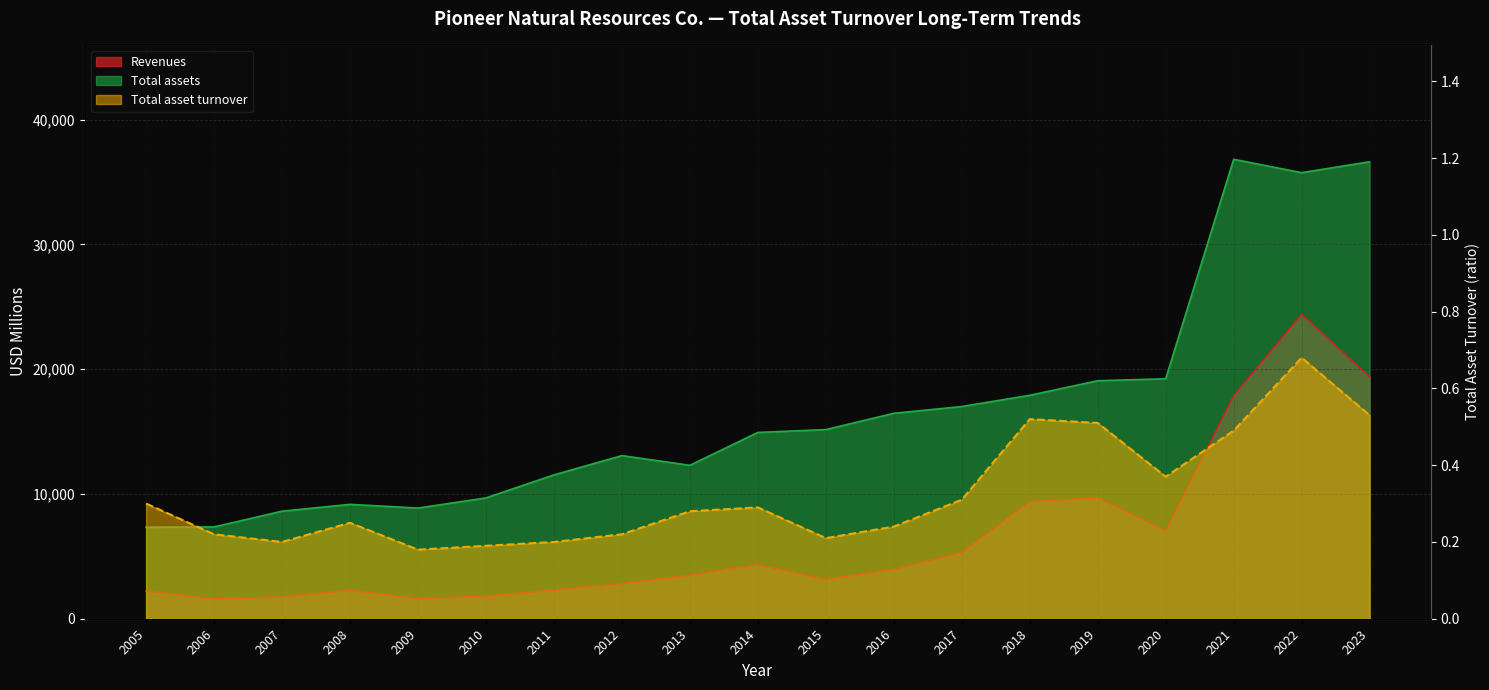

Which series has the largest total across all categories?

Total assets